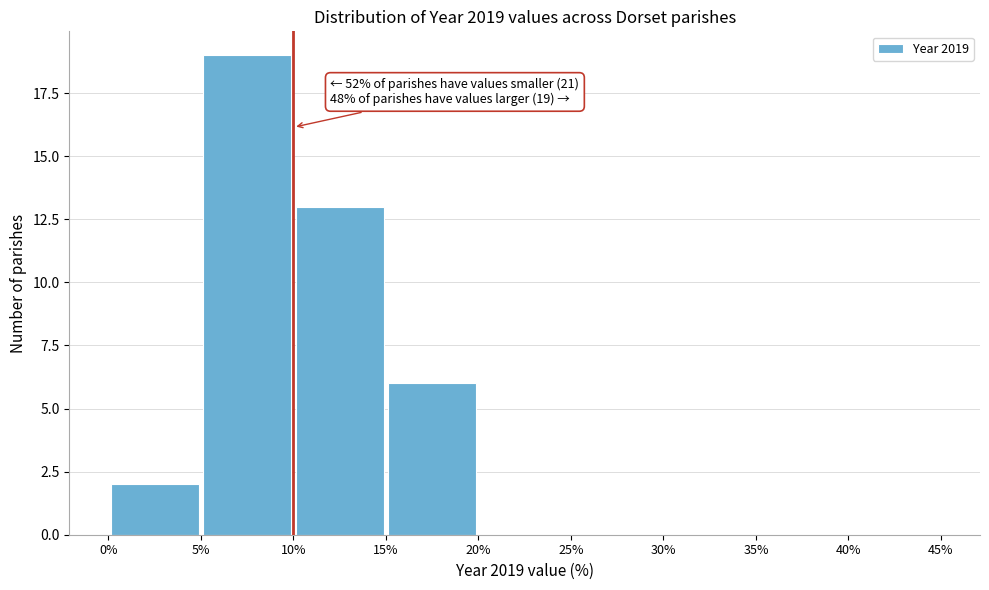

Over which range of the x-axis is the bar tallest?

5% to 10%